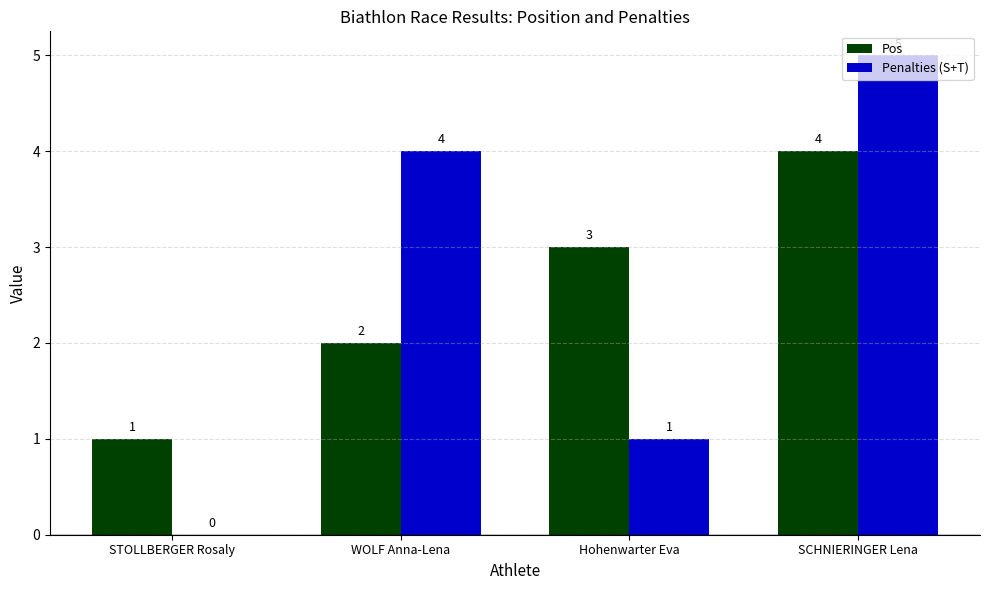

Reading left to right, list all the values displayed in this chart.

Pos: STOLLBERGER Rosaly=1	WOLF Anna-Lena=2	Hohenwarter Eva=3	SCHNIERINGER Lena=4
Penalties (S+T): STOLLBERGER Rosaly=0	WOLF Anna-Lena=4	Hohenwarter Eva=1	SCHNIERINGER Lena=5